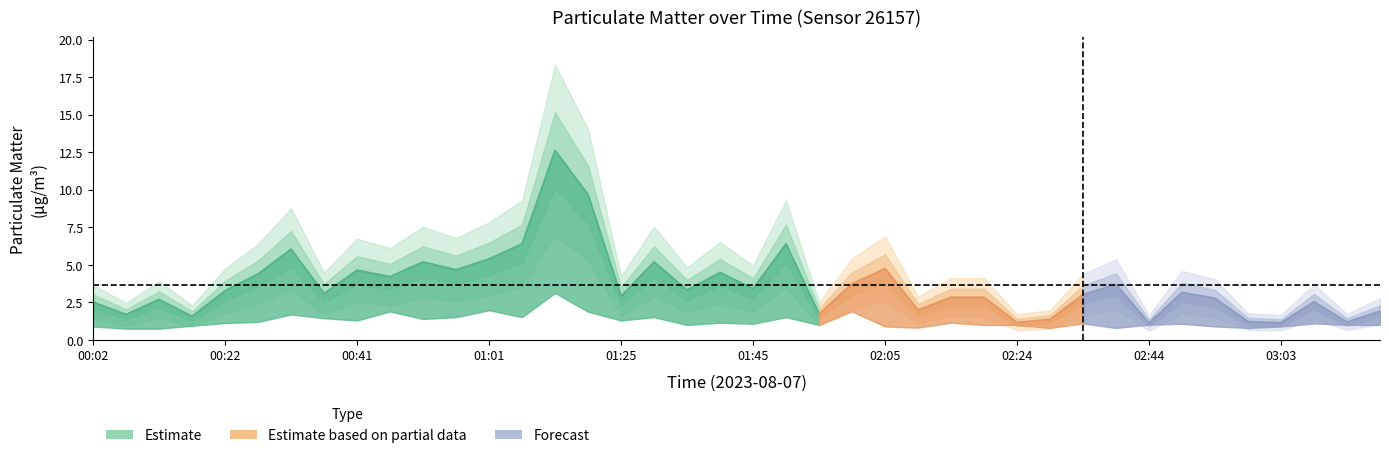

What is the label of the 3rd point from the right?

03:08